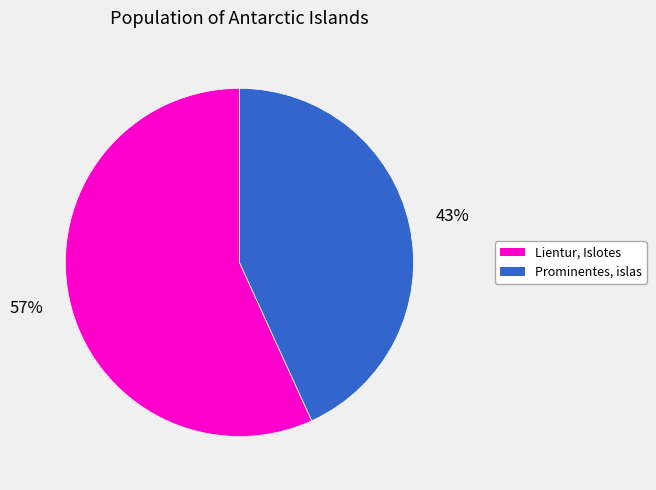

How many slices are in this pie chart?

2